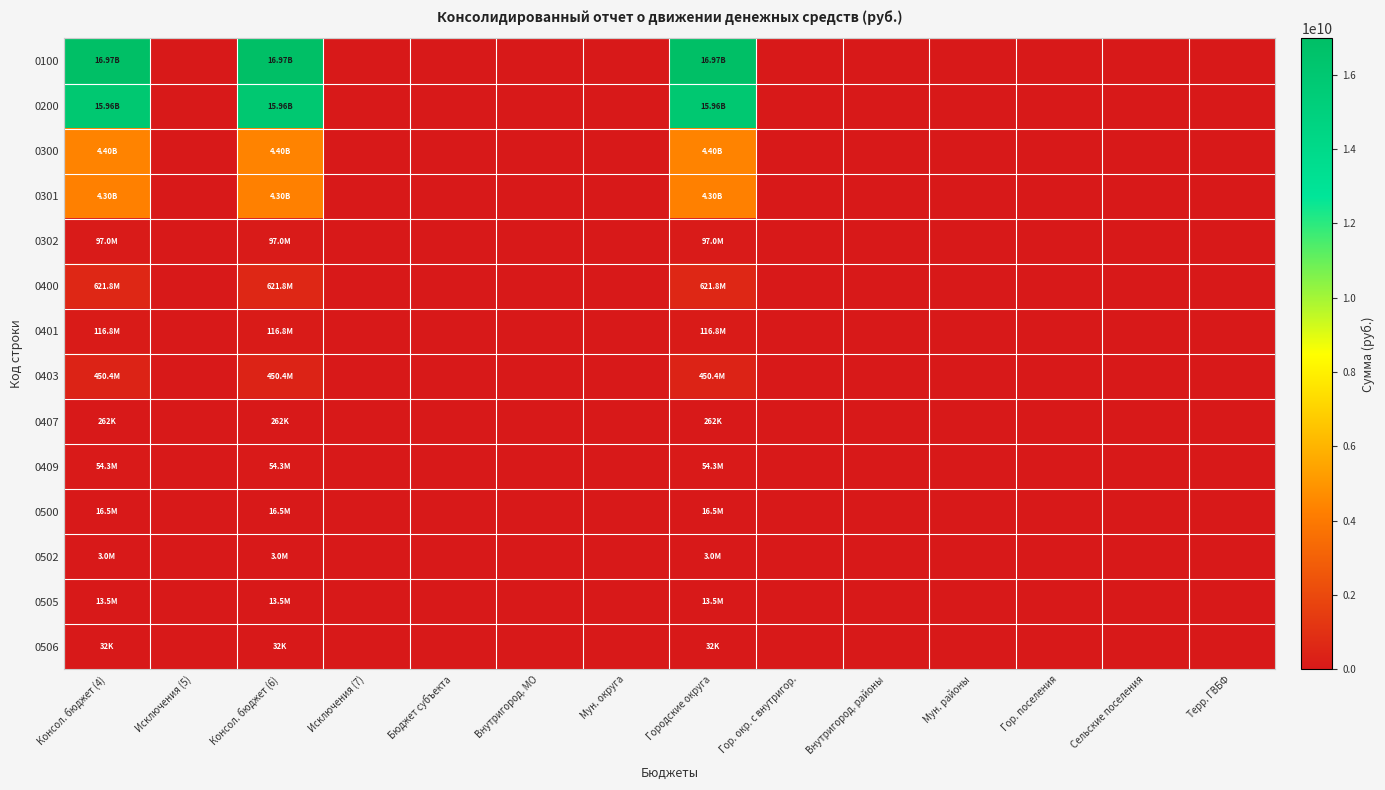

Which series has the largest total across all categories?

0100